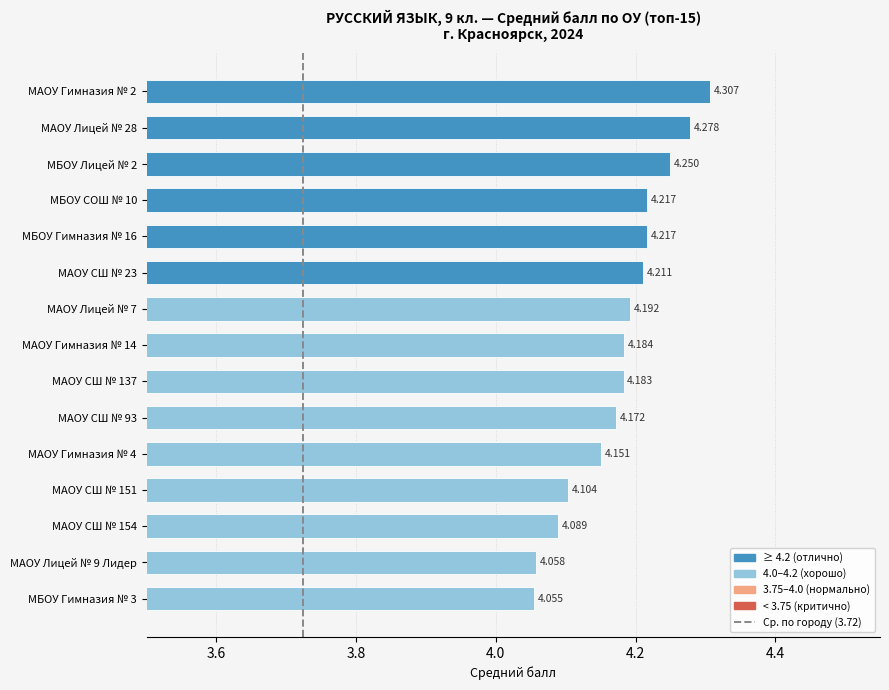

Does the chart contain stacked bars?

No